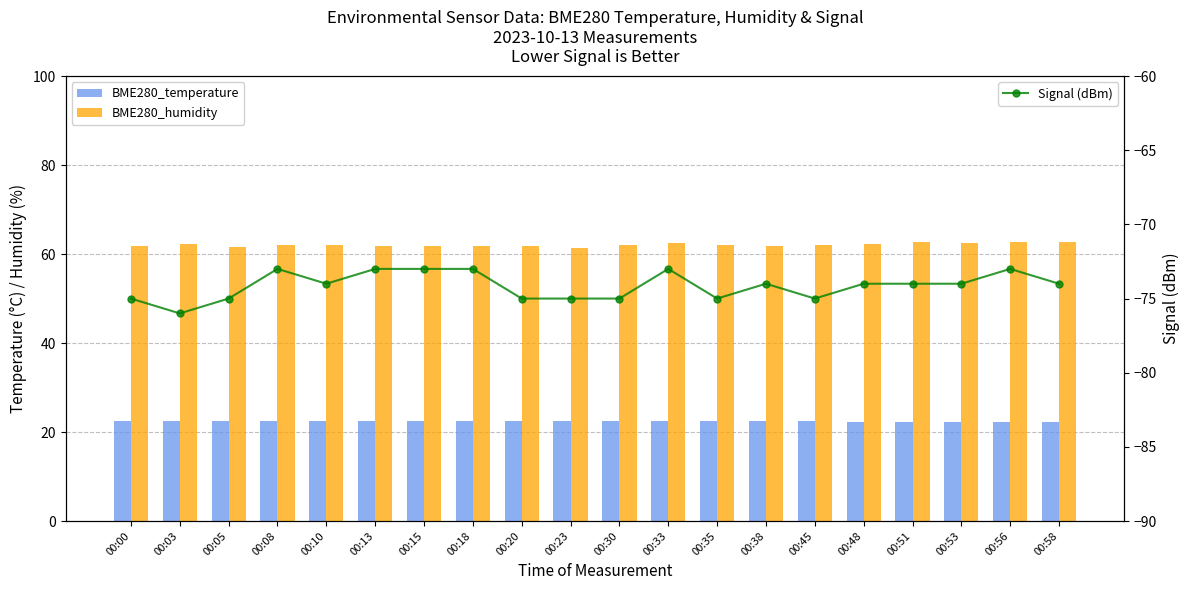

The BME280_humidity series shows 86.5 at 00:00. True or false?

False